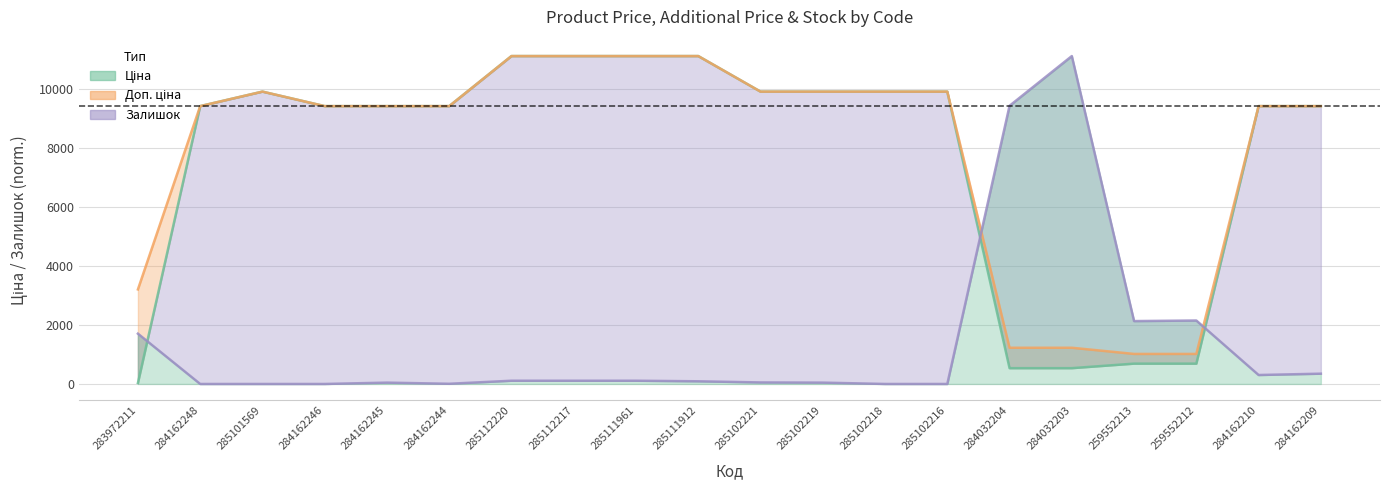

Where does the Ціна series first go above 9416?

284162248